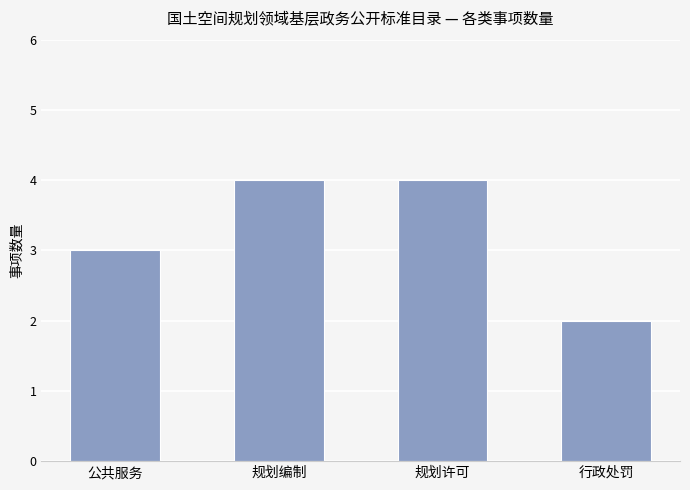

What is the difference between the maximum and minimum values?

2